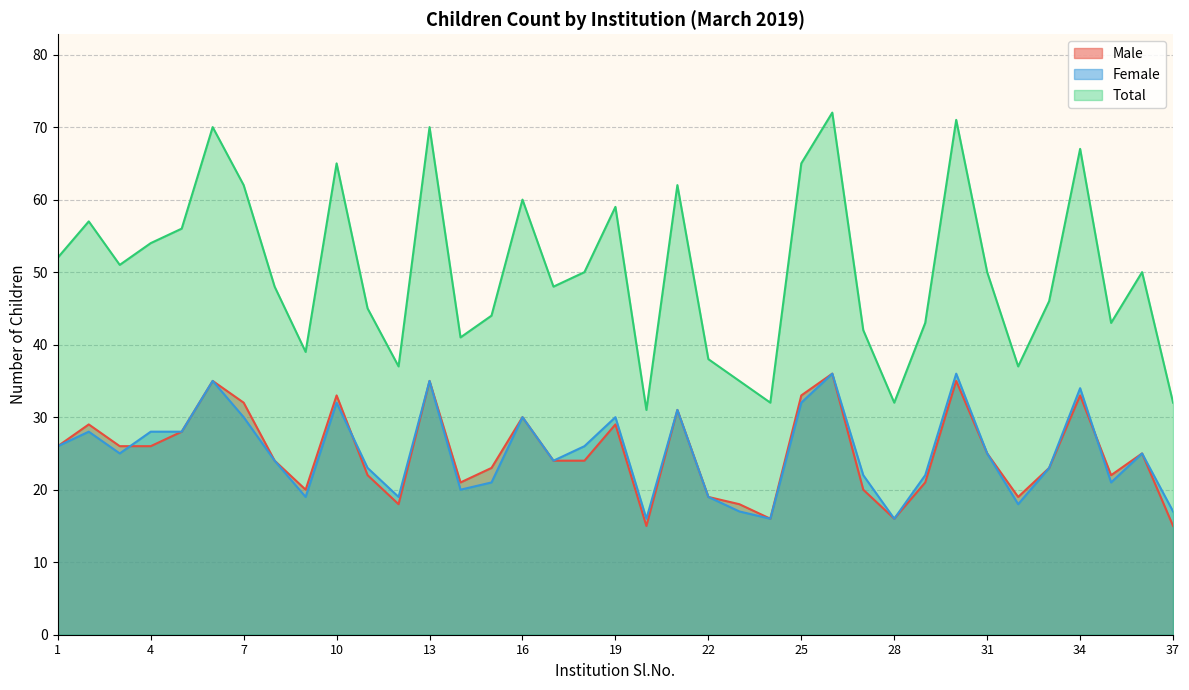

What is the difference between the second highest and minimum values in the Total series?

40